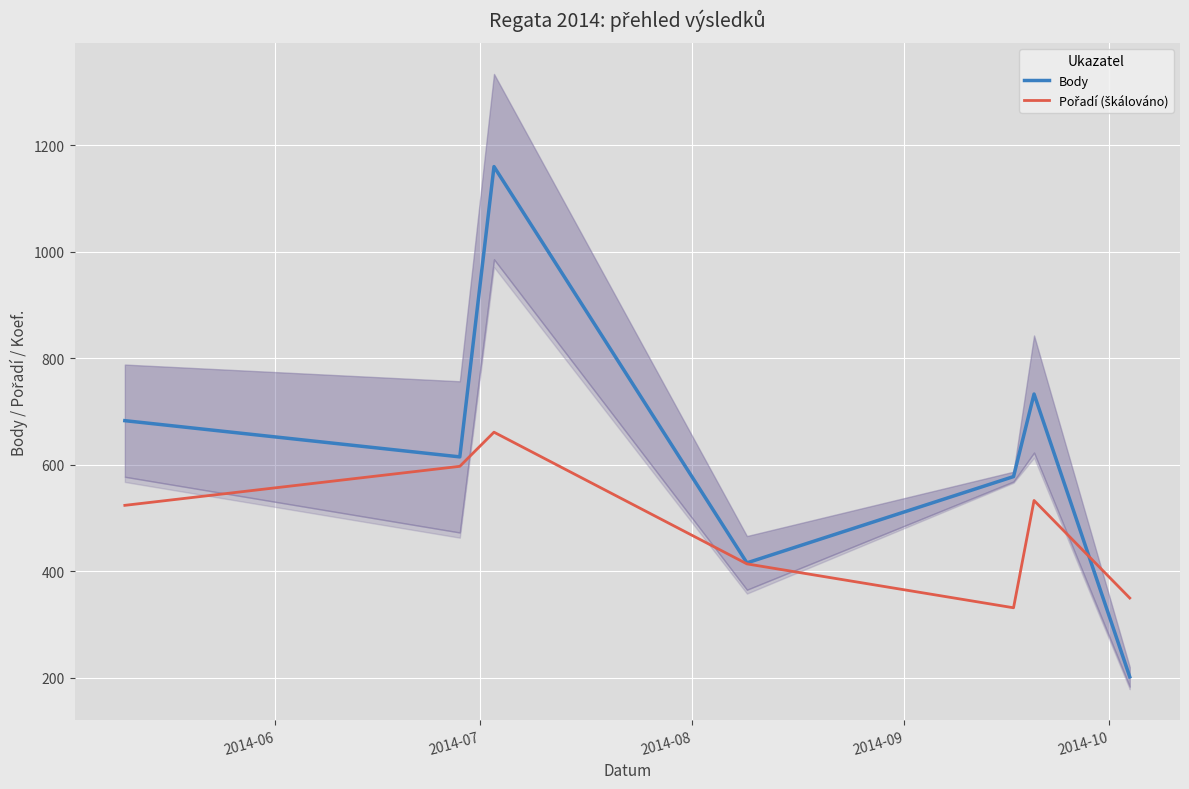

What is the maximum value for Body?

1160.0